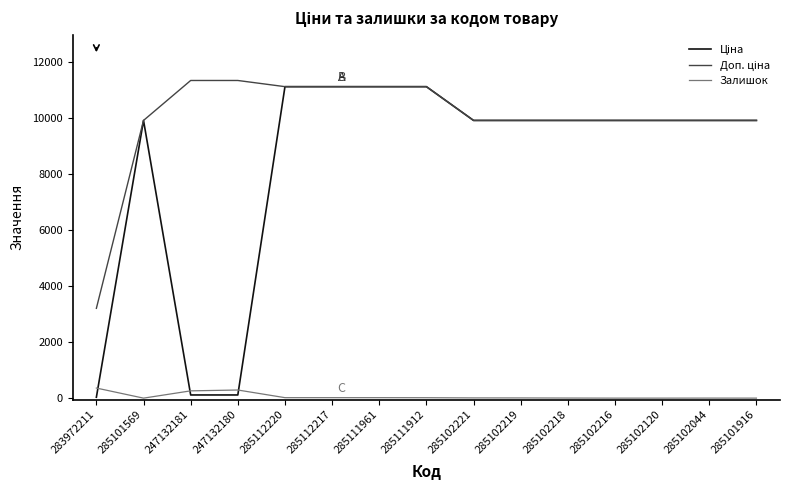

At which category does Залишок reach its first local valley?

285101569